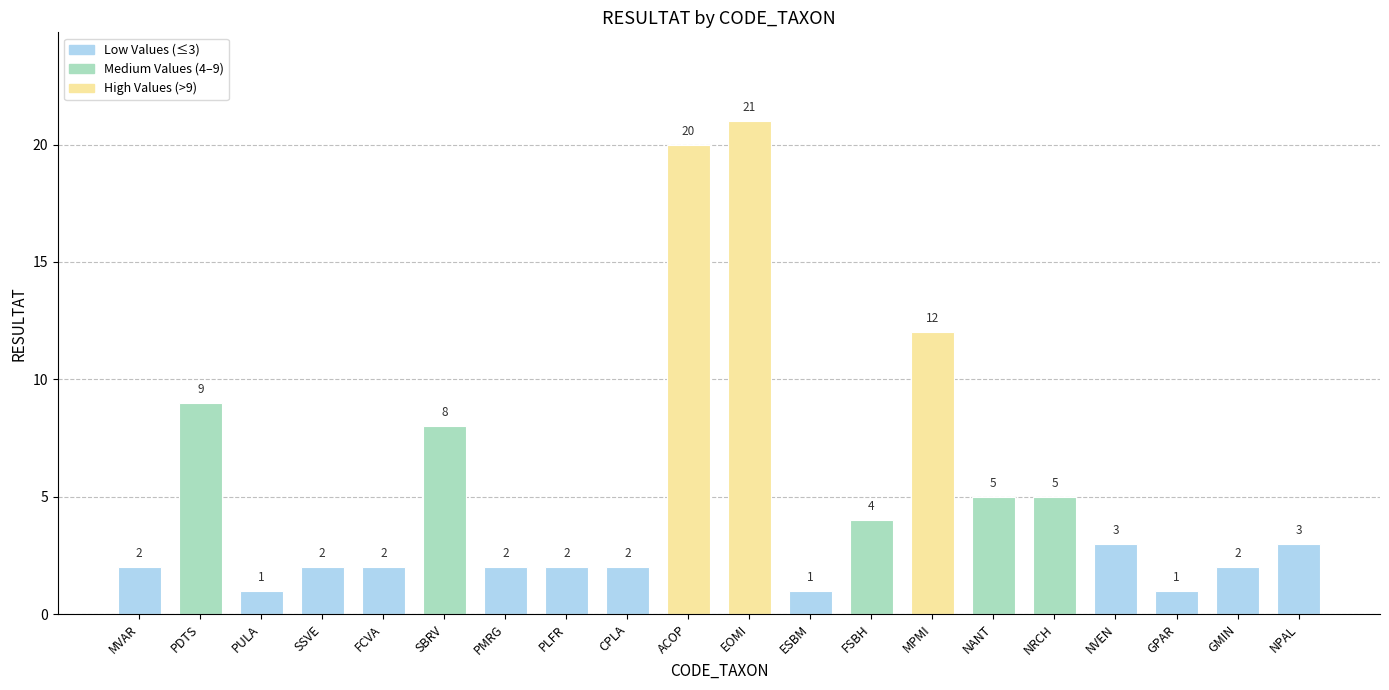

Does the chart contain stacked bars?

No